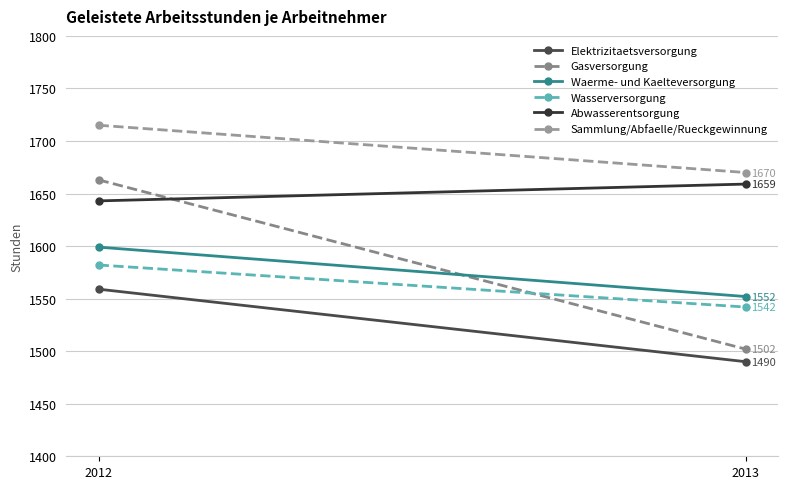

Rank the categories by Wasserversorgung value from lowest to highest.

2013, 2012